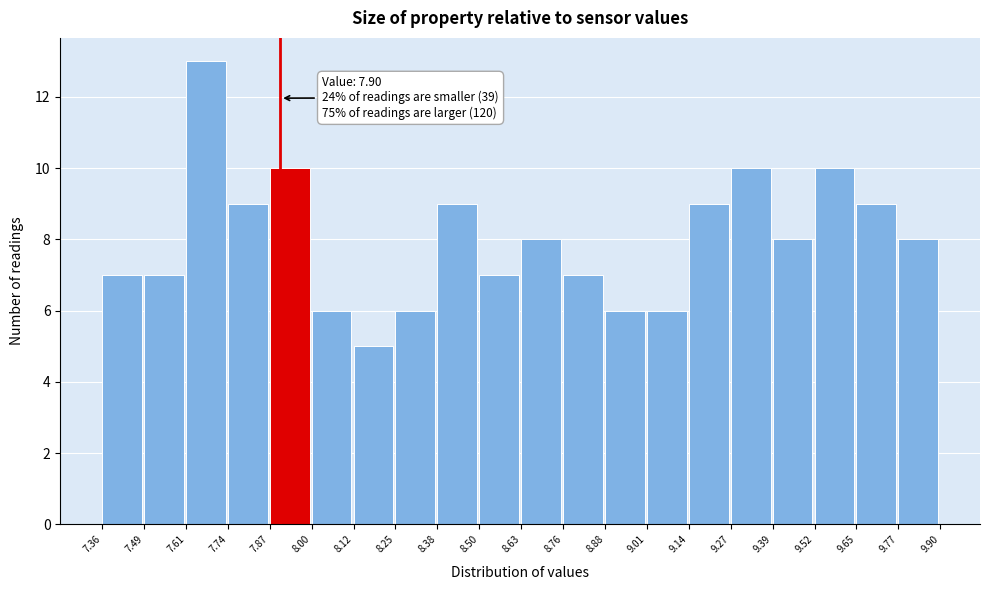

Over which range of the x-axis is the bar tallest?

7.61 to 7.74